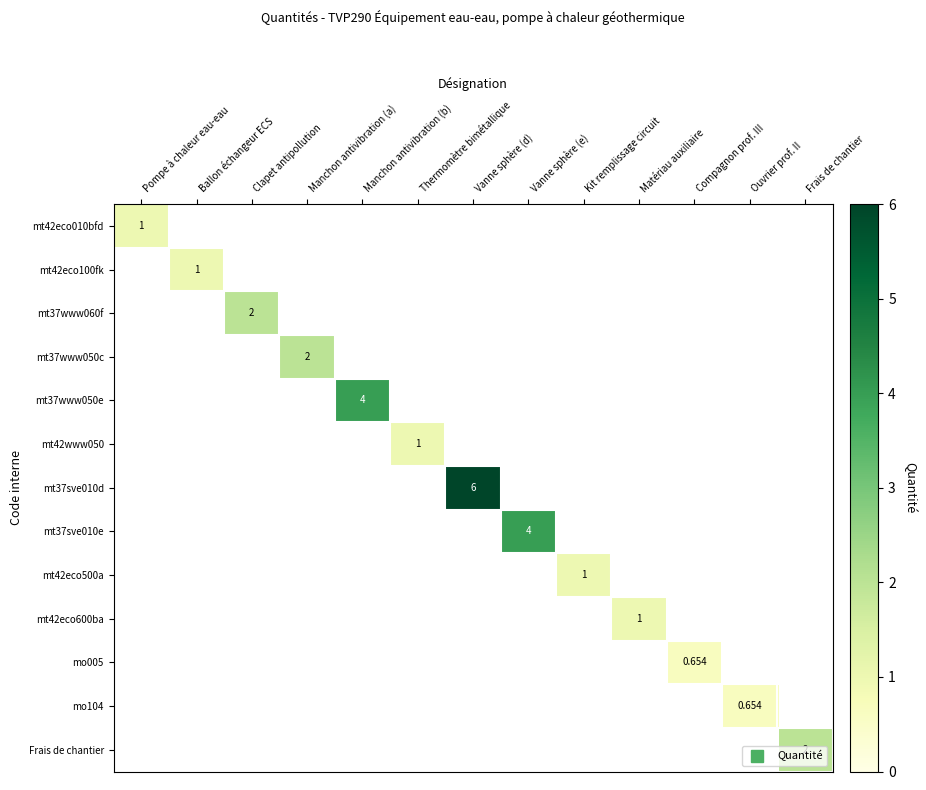

Between Ballon échangeur ECS and Kit remplissage circuit, which is larger?

Kit remplissage circuit